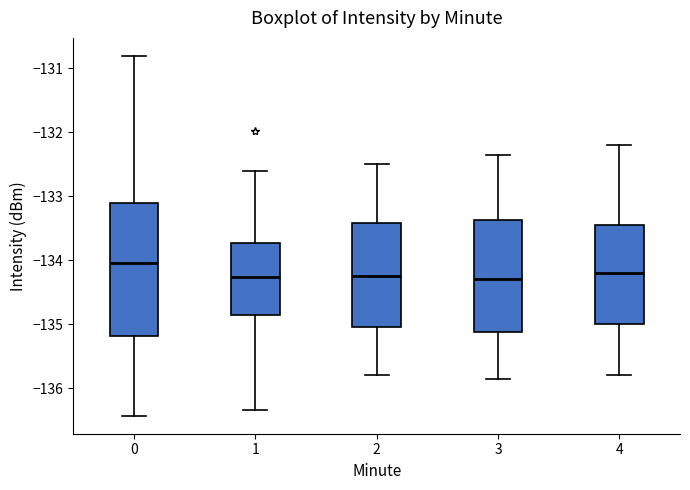

Reading left to right, transcribe this box plot: for each box, give where its median line is, the range the box spans, and where its two whiskers end, as read against the y-axis. The values are not printed on the chart, so give them approximately, as read against the axis.

0: median -134.0, box -135.2 to -133.1, whiskers -136.4 to -130.8
1: median -134.3, box -134.9 to -133.7, whiskers -136.3 to -132.6
2: median -134.2, box -135.0 to -133.4, whiskers -135.8 to -132.5
3: median -134.3, box -135.1 to -133.4, whiskers -135.8 to -132.3
4: median -134.2, box -135.0 to -133.4, whiskers -135.8 to -132.2